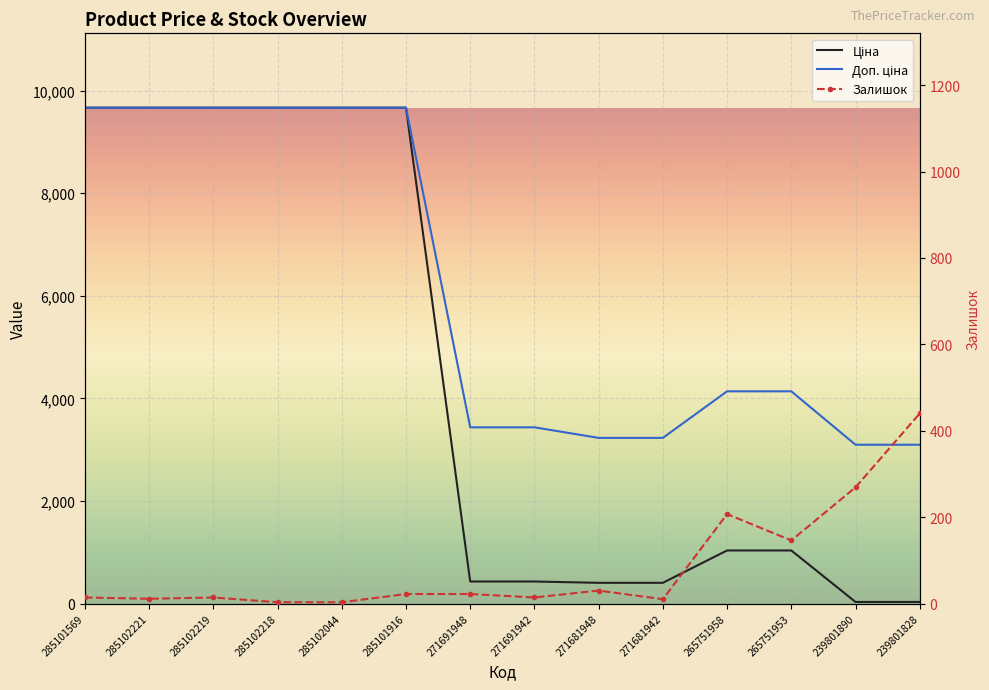

What are all the series names shown in the legend?

Ціна, Доп. ціна, Залишок